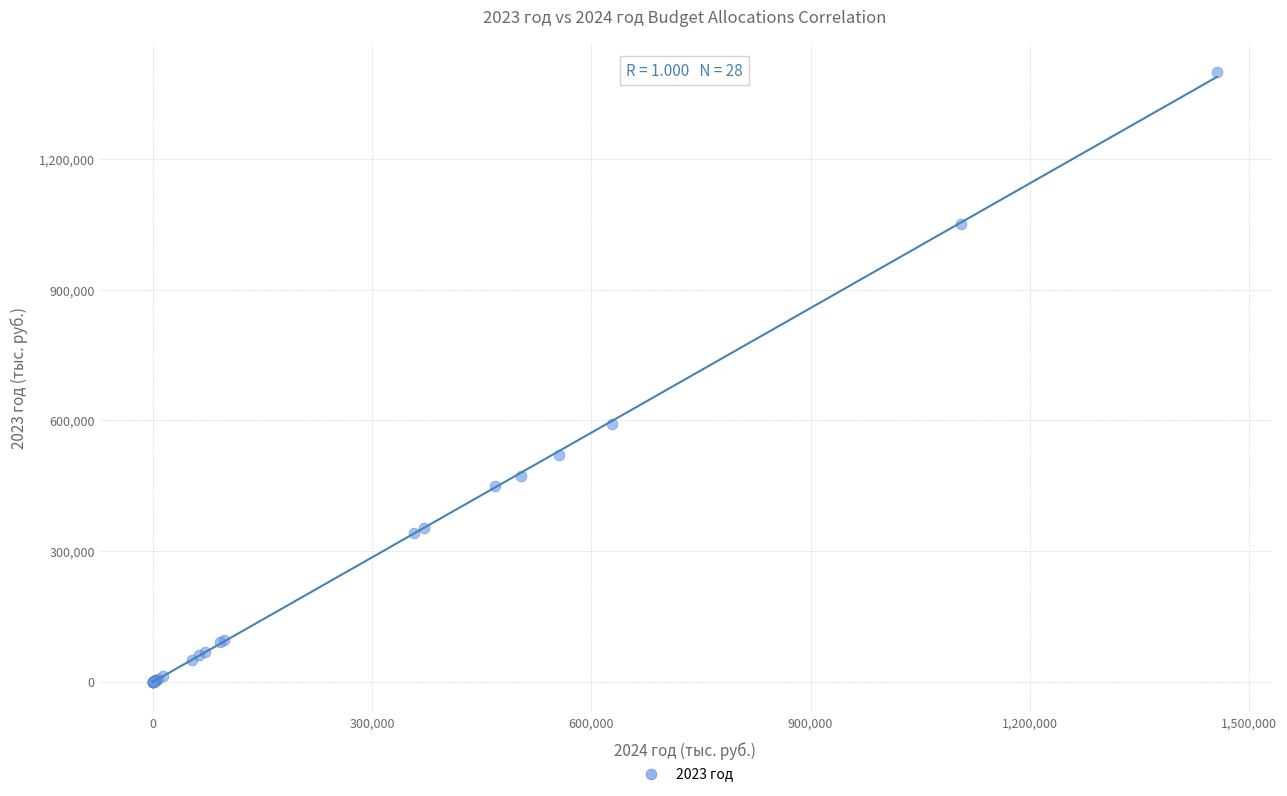

What Y value in the scatter plot is closest to 699548?

591343.9